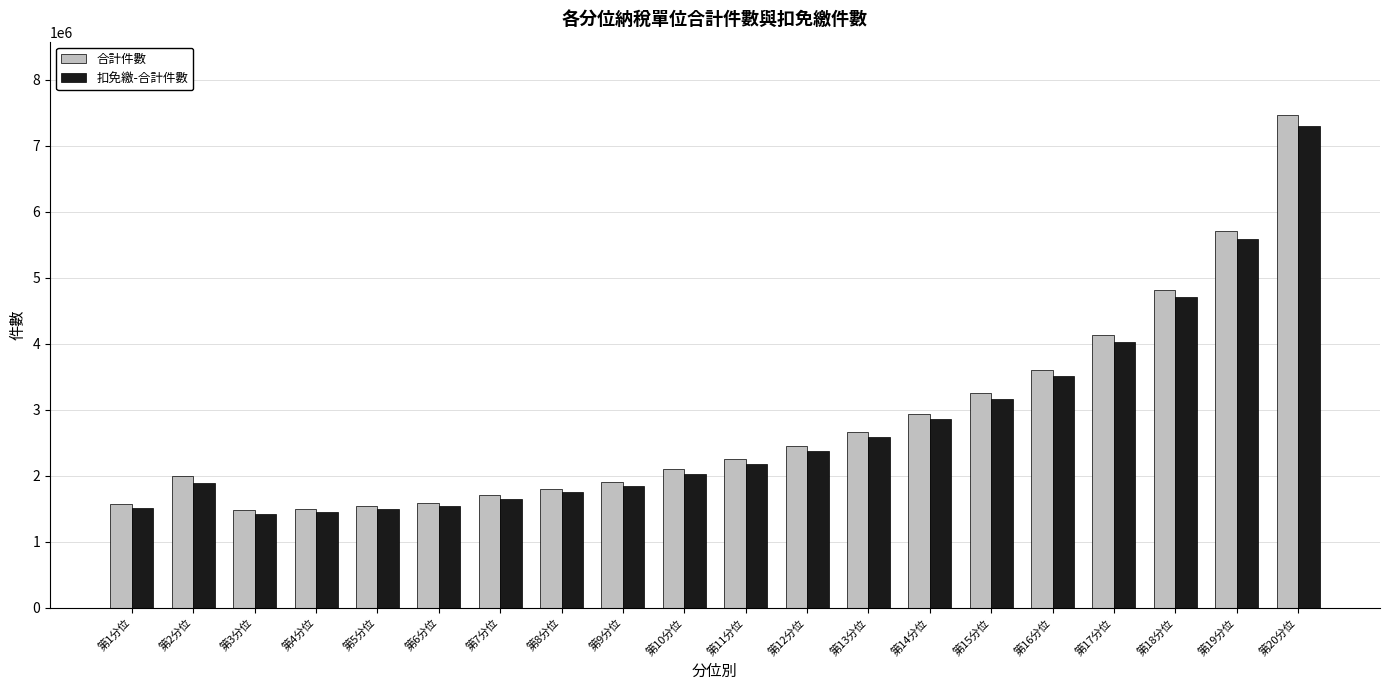

The value of 合計件數 at 第19分位 is 5707790. True or false?

True